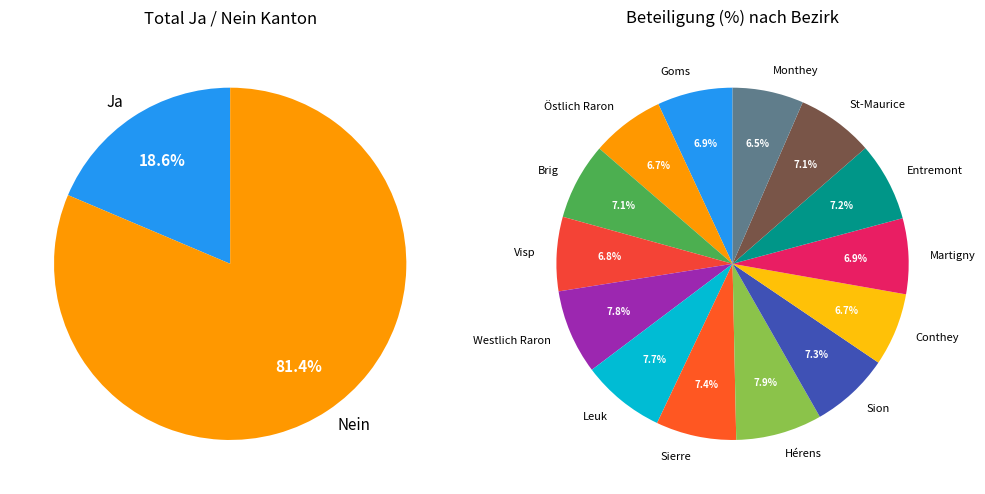

Which slice represents more than half of the pie?

Nein